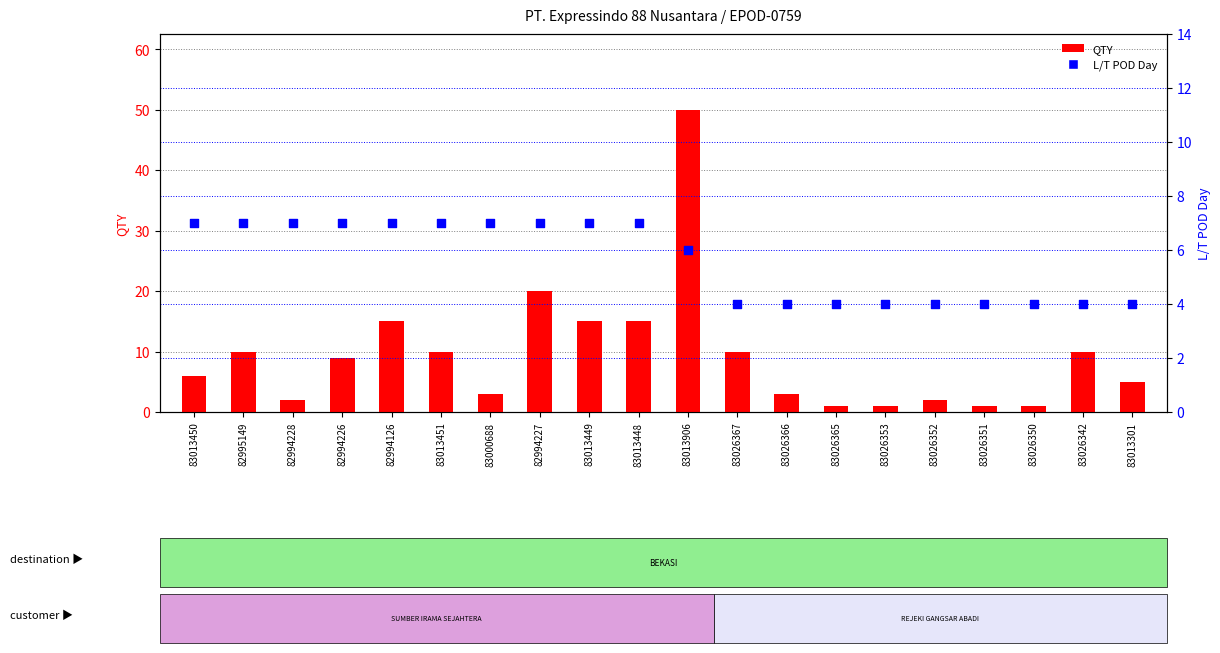

At which category is the sum across all series the highest?

83013906